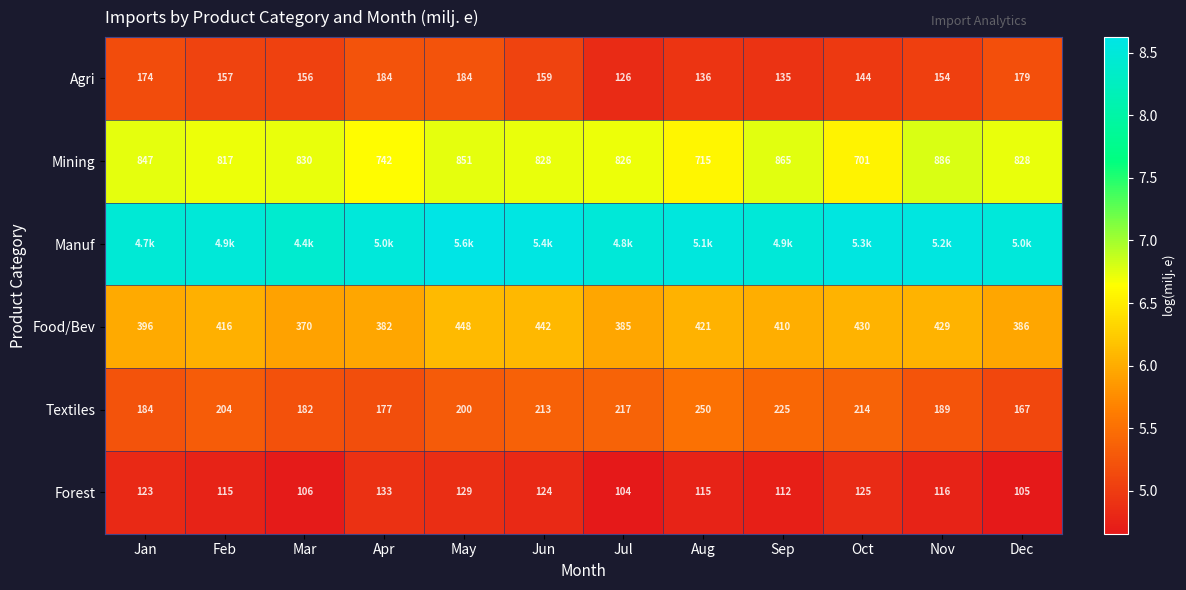

List the labels in order of Food/Bev value, largest first.

May, Jun, Oct, Nov, Aug, Feb, Sep, Jan, Dec, Jul, Apr, Mar